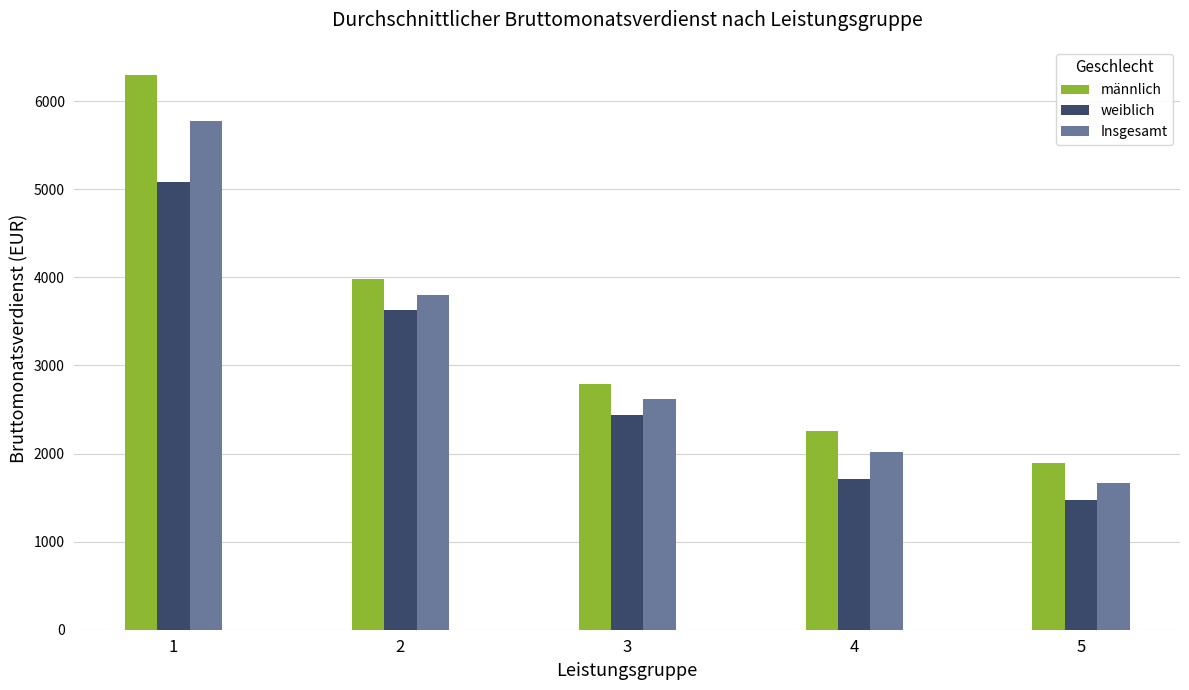

The value of Insgesamt at 4 is 2909. True or false?

False